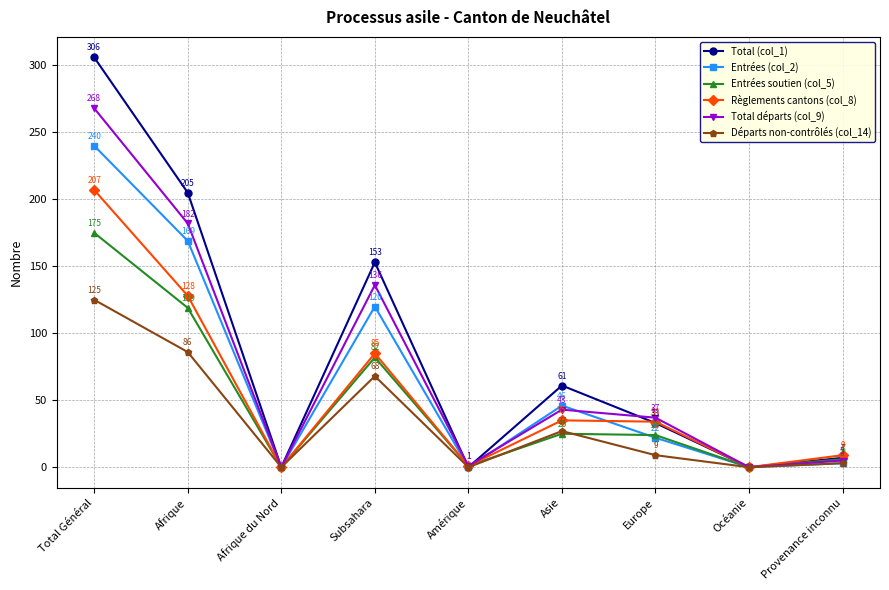

What is the difference between the second highest and second lowest values in the Total (col_1) series?

205